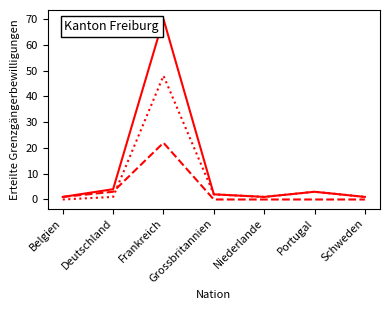

Which label corresponds to the largest value in the chart?

Frankreich